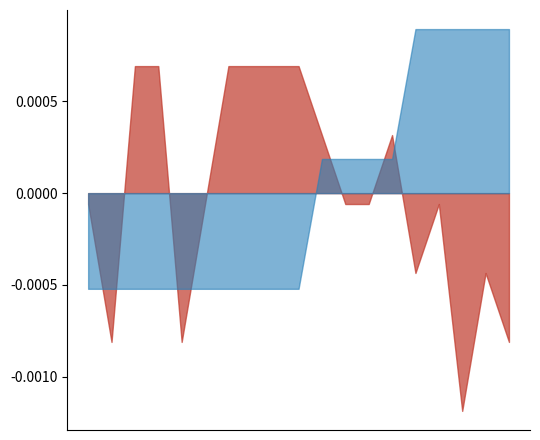

Does the chart have visible grid lines?

No